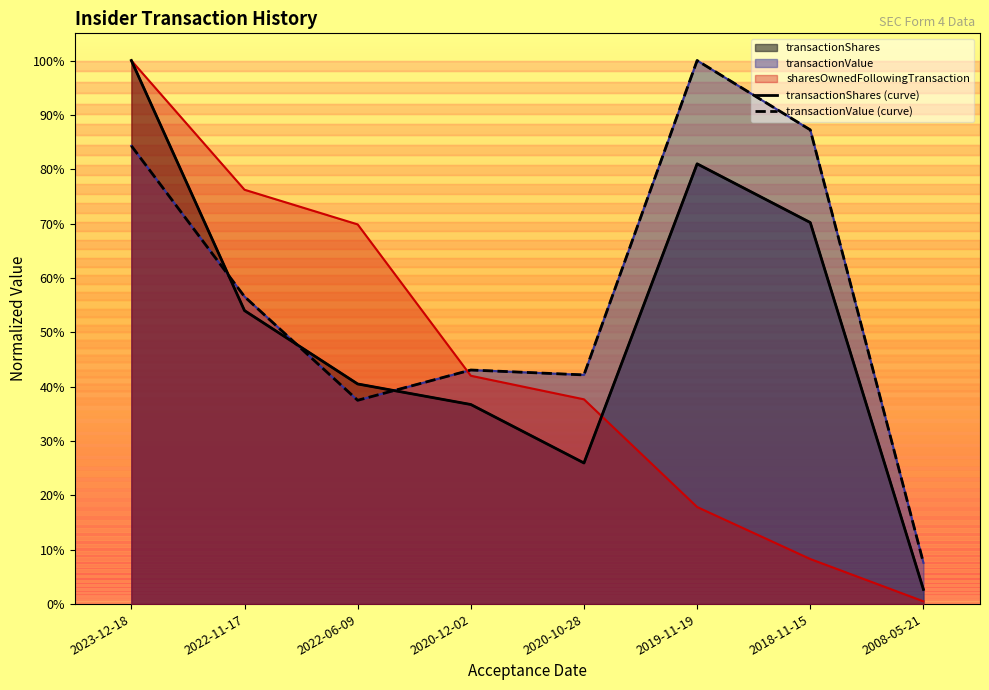

What is the label of the 4th point from the right?

2020-10-28